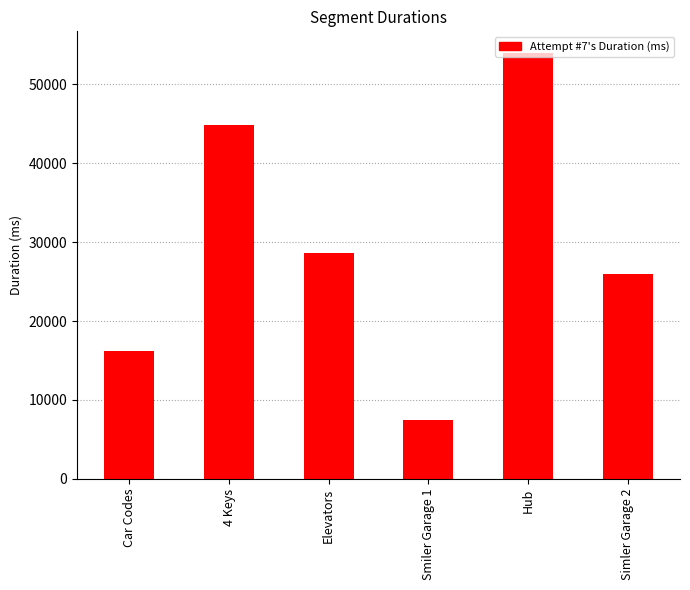

Approximately how many times larger is the value at 4 Keys compared to Simler Garage 2?

1.7